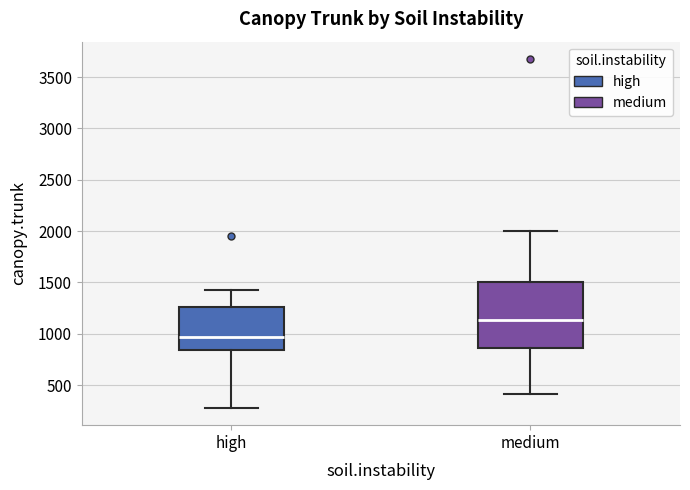

Which box has the lowest median line?

high